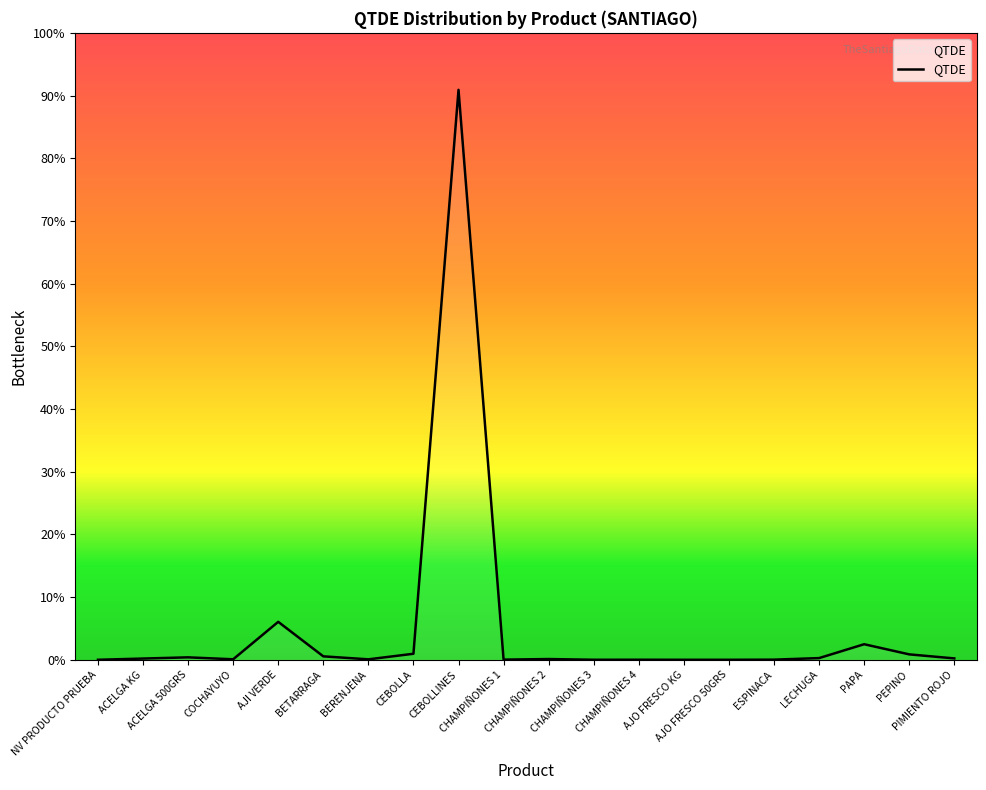

Does the chart have visible grid lines?

No